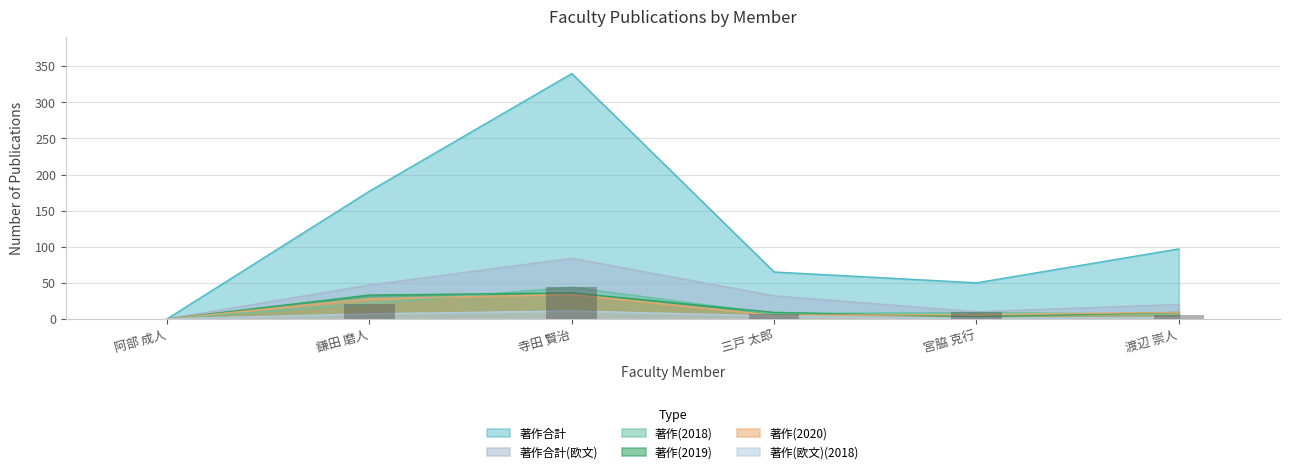

Reading left to right, list all the values displayed in this chart.

著作(2018): 0	21	44	7	9	6
著作(2019): 0	33	36	9	3	9
著作(2020): 0	28	34	5	6	9
著作合計: 0	177	340	65	50	97
著作(欧文)(2018): 0	7	11	4	1	2
著作合計(欧文): 0	47	84	32	10	20